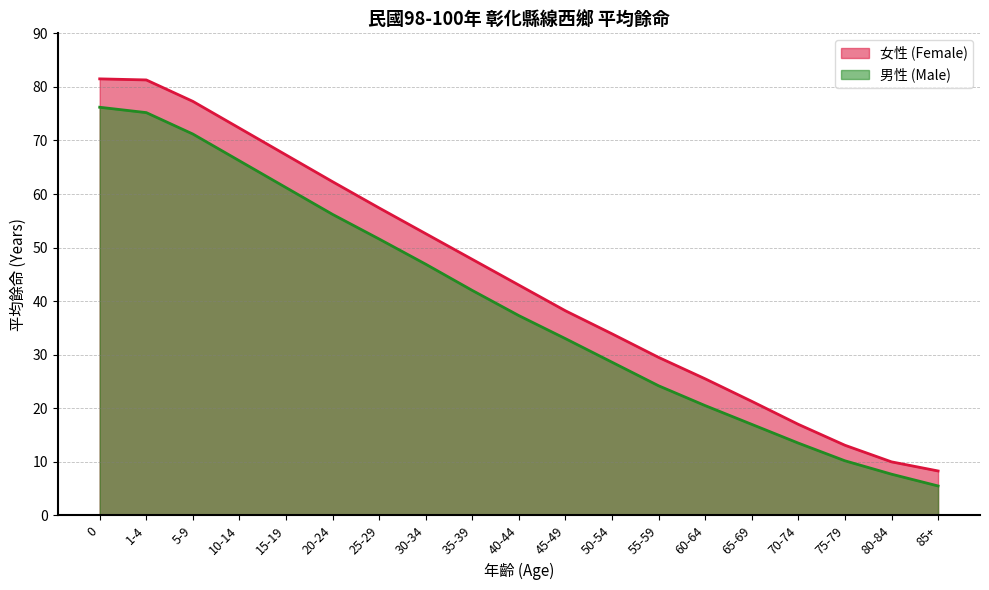

At how many categories does at least one series exceed 36?

11